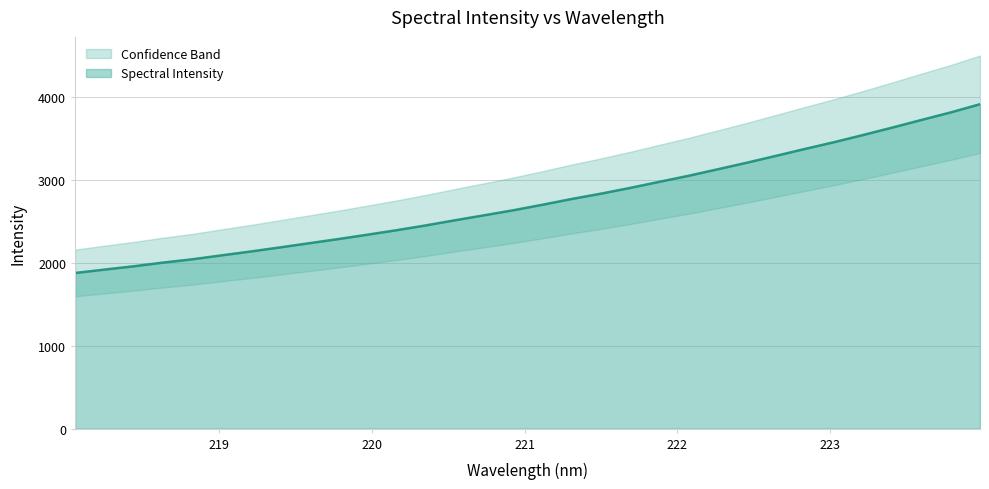

How many values exceed 2703?

16